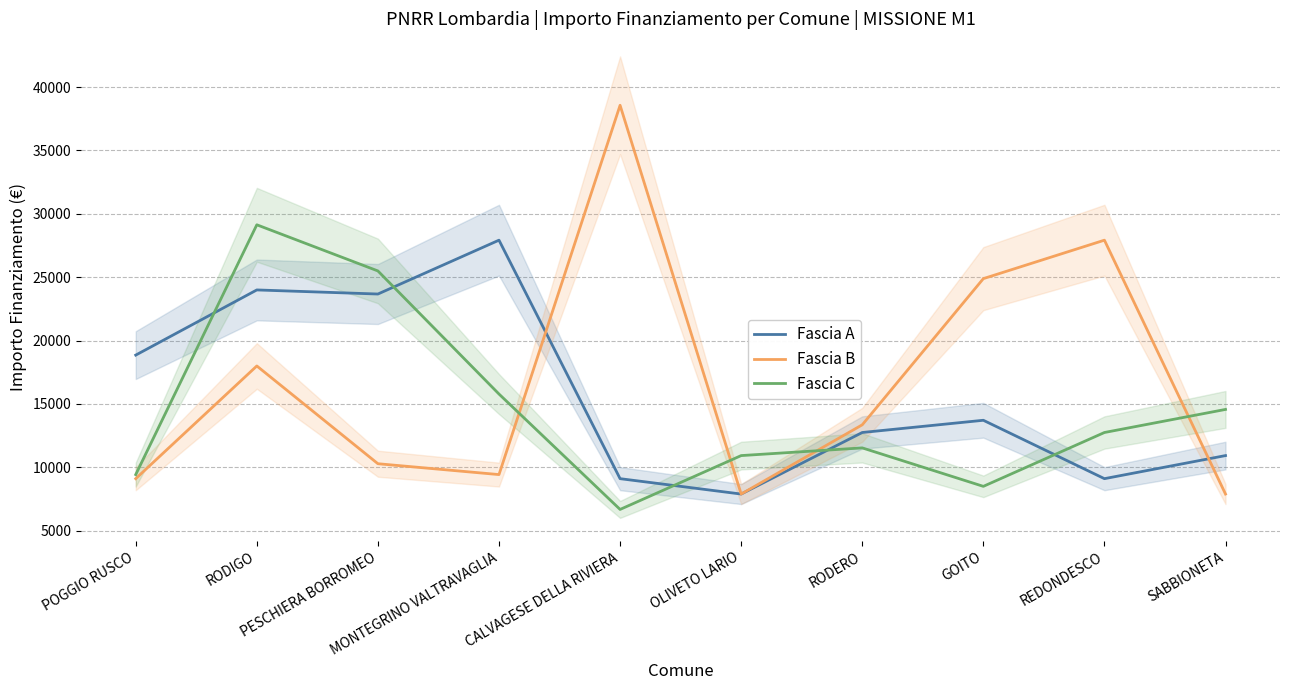

What is the maximum value shown in the chart?

38565